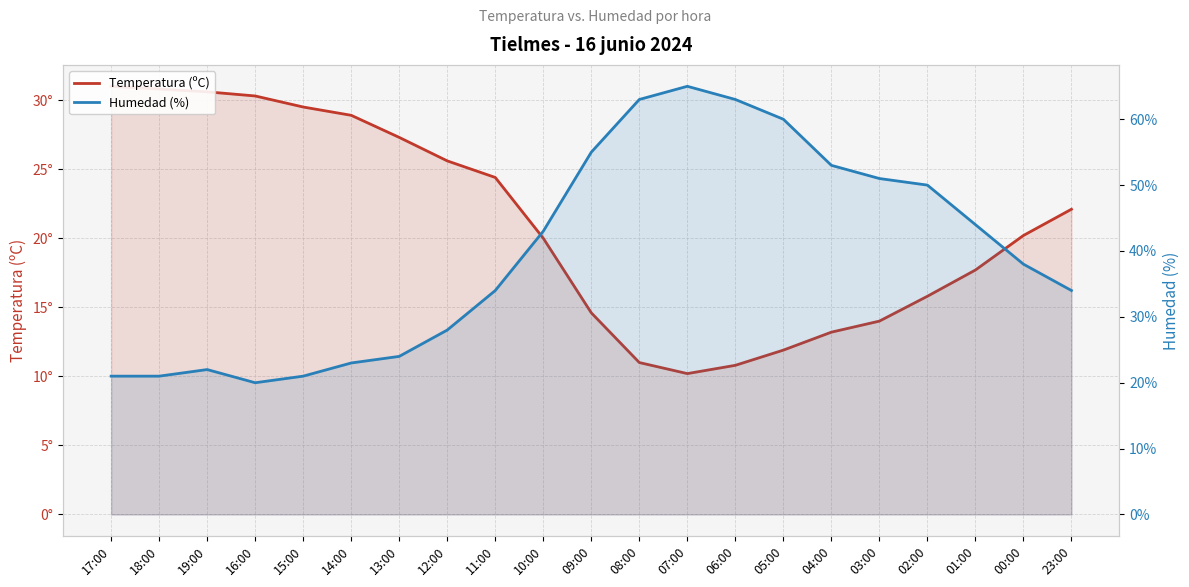

Count the number of data series in this chart.

2